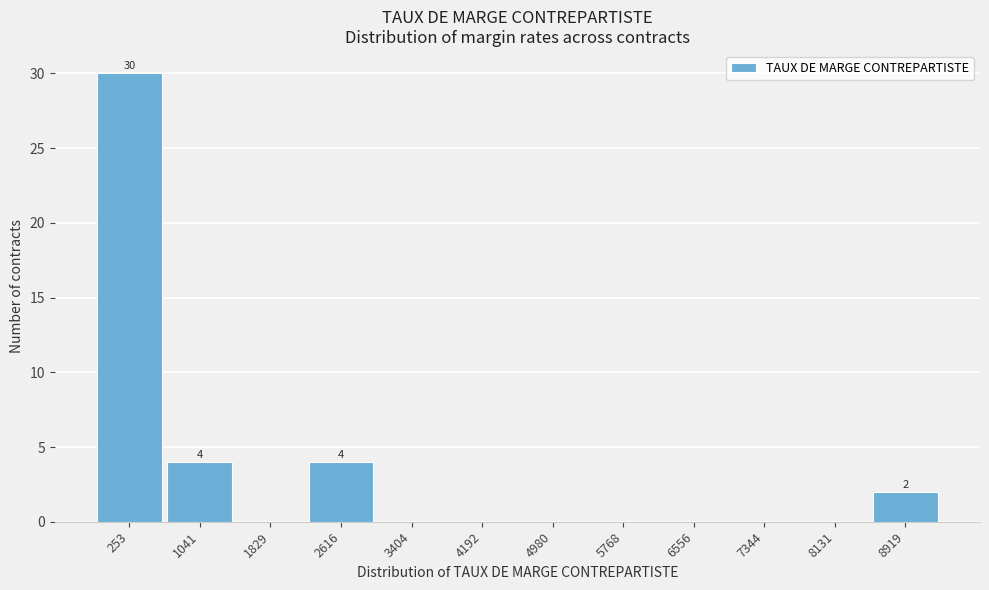

Reading left to right, transcribe all the data shown in this chart.

253=30	1041=4	1829=0	2616=4	3404=0	4192=0	4980=0	5768=0	6556=0	7344=0	8131=0	8919=2